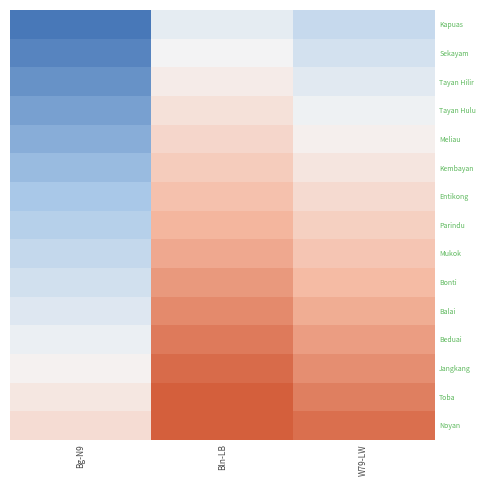

At how many categories does at least one series exceed 0?

3